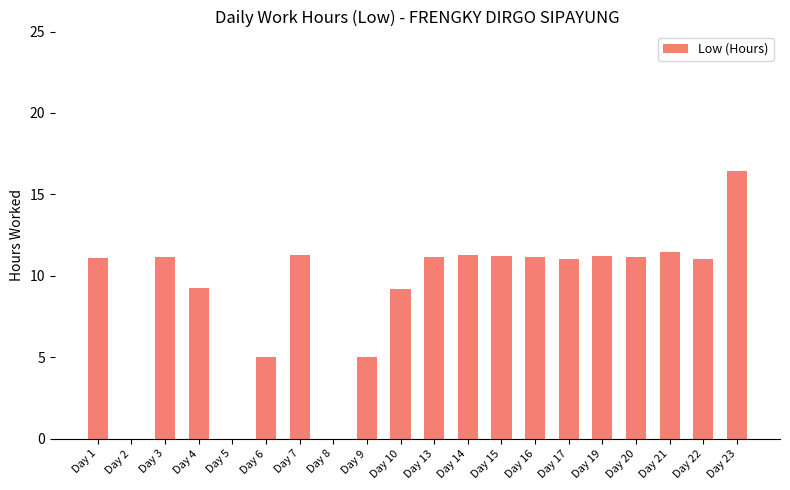

Read the value at Day 22.

11.0